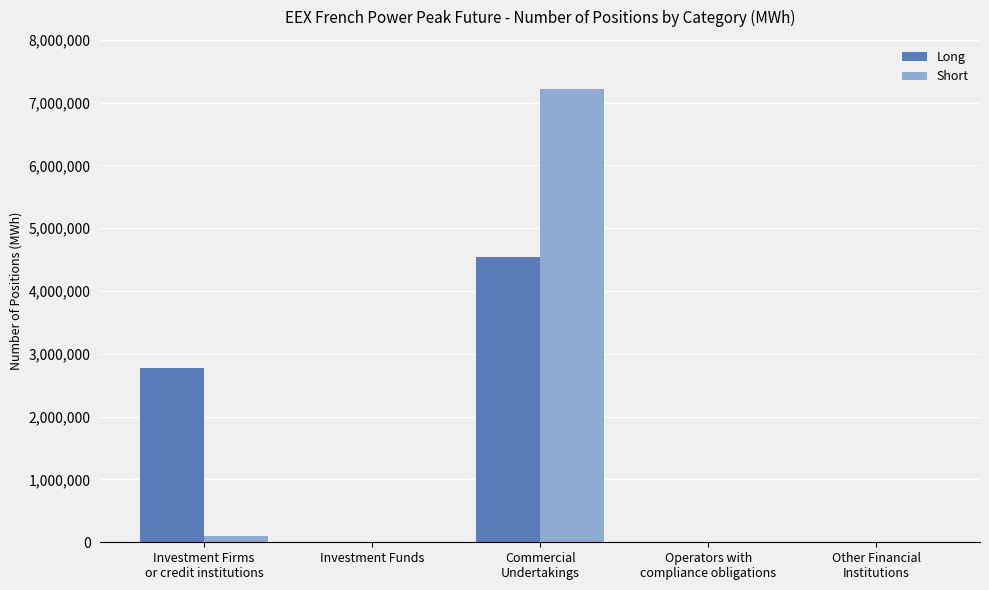

How many categories are shown in the chart?

5